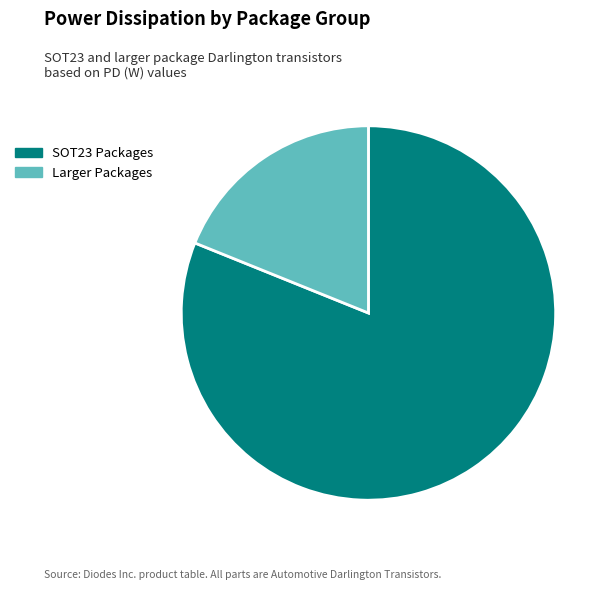

Is there any slice that represents more than half of the pie?

Yes